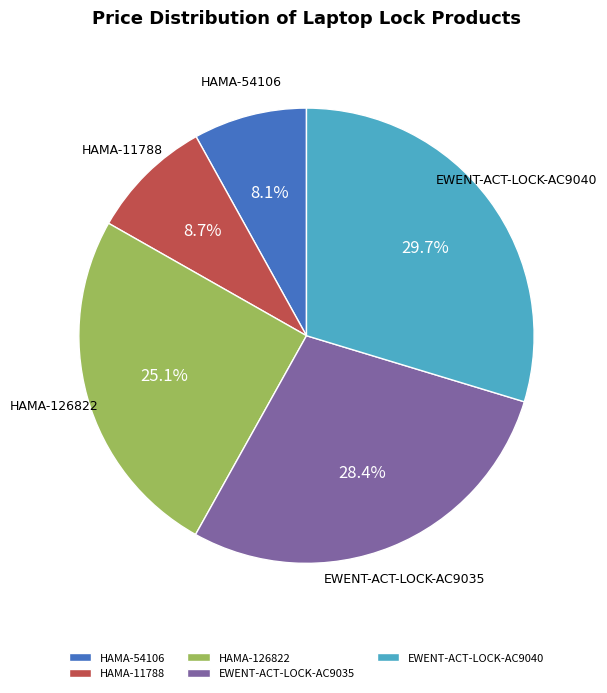

To the nearest percent, what portion does HAMA-126822 represent?

25%